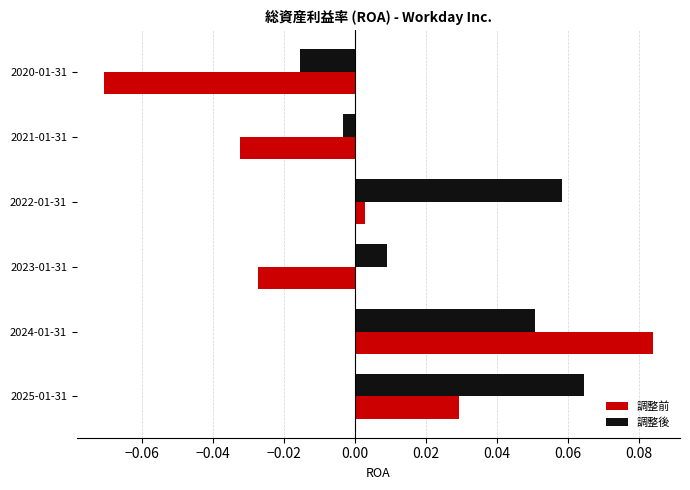

Count the number of categories in the chart.

6